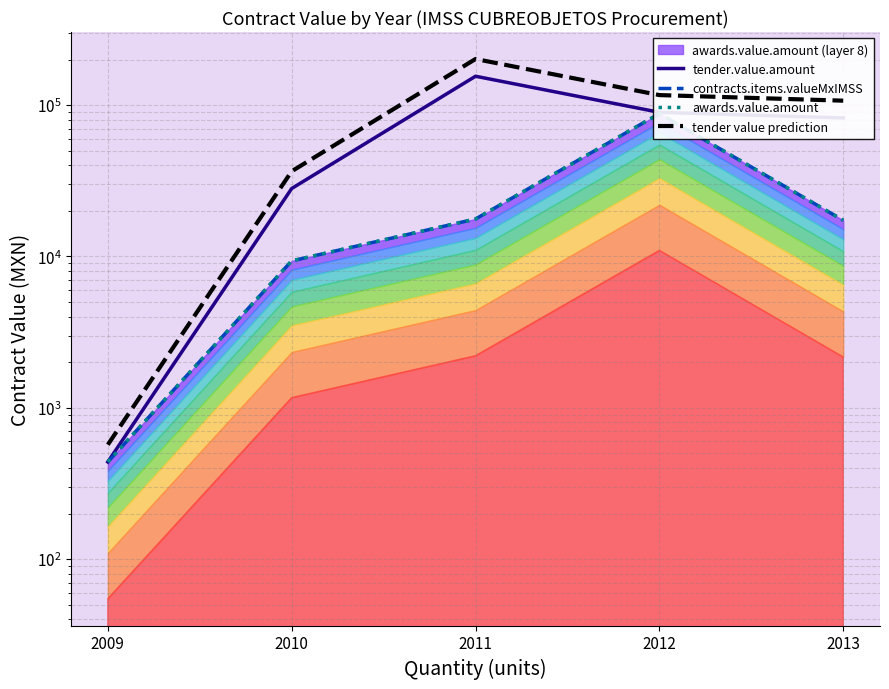

What is the sum of the tender.value.amount values at 2009 and 2013?

82747.8